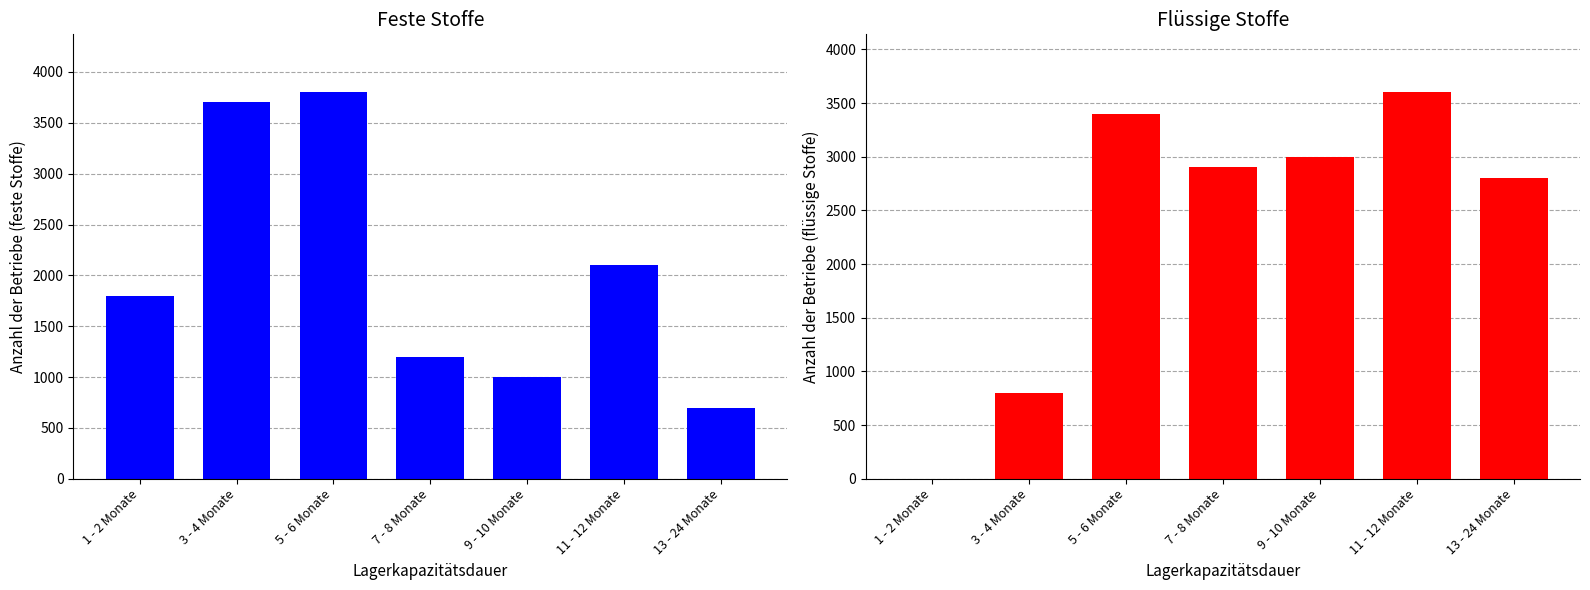

At which label does Betriebe mit Lagerkapazitäten für feste Stoffe reach its minimum?

13 - 24 Monate